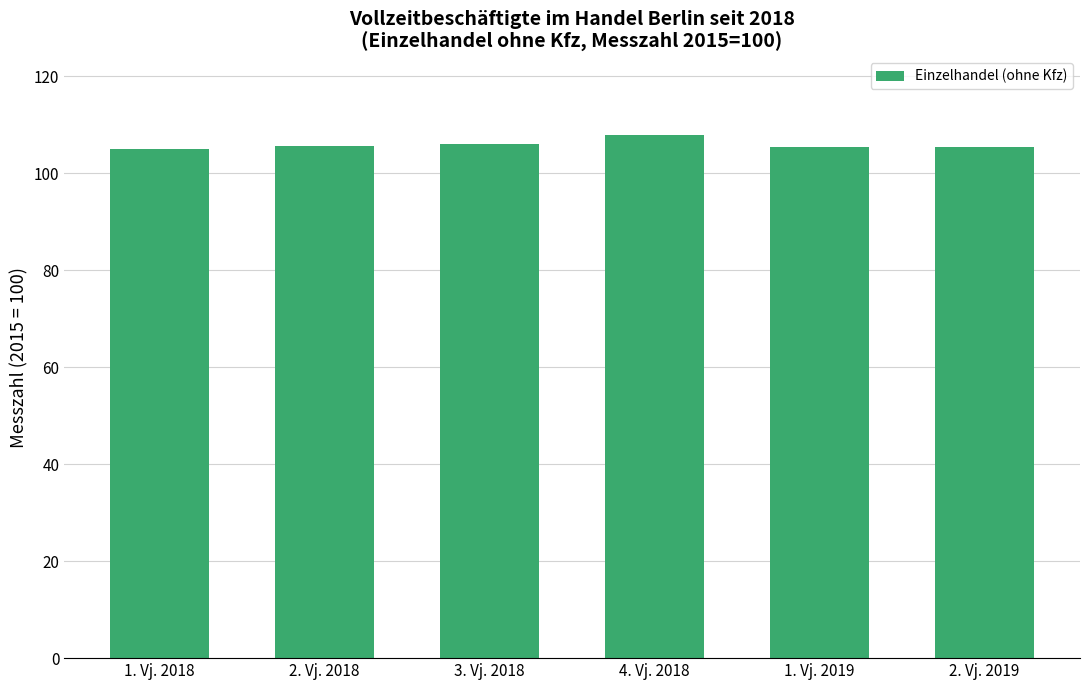

What is the difference between the maximum and second lowest values?

2.5